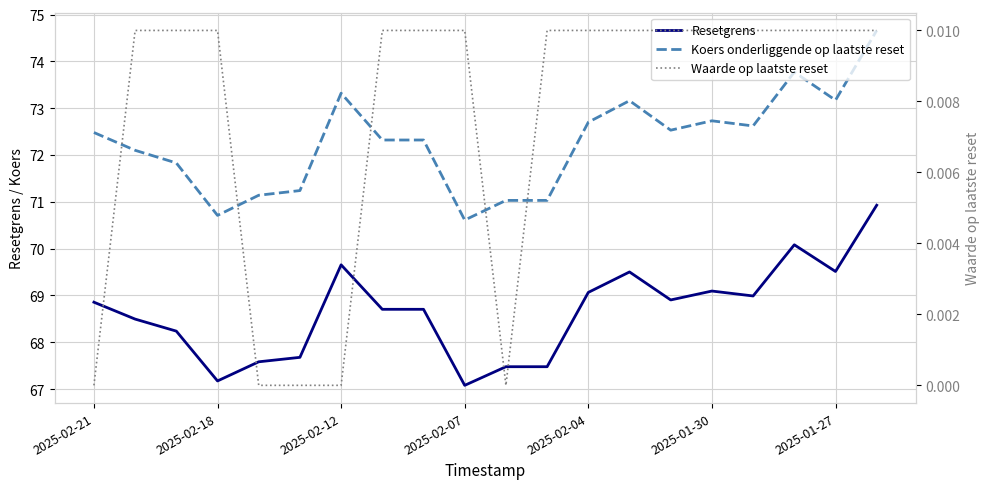

True or false: Resetgrens has a value of 108.7 at 13.

False